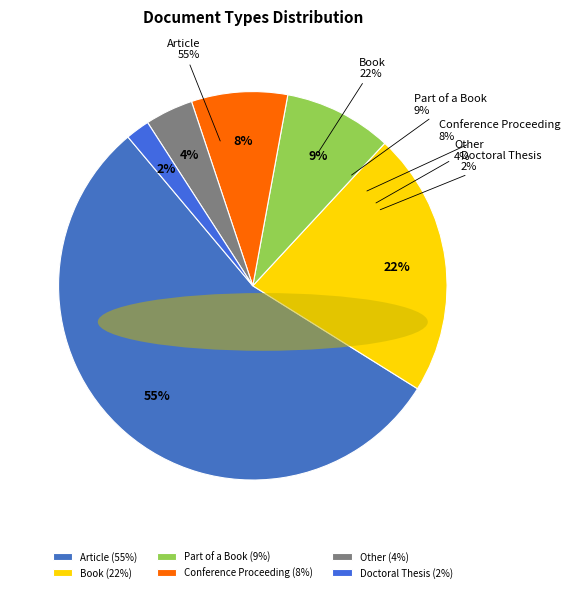

How many slices are in this pie chart?

6